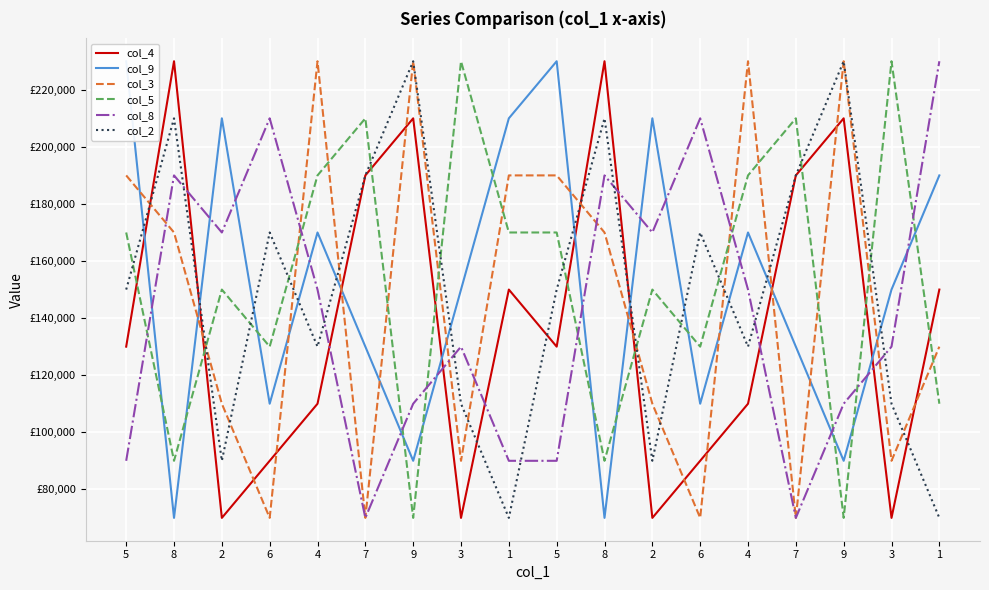

What is the smallest value displayed?

70000